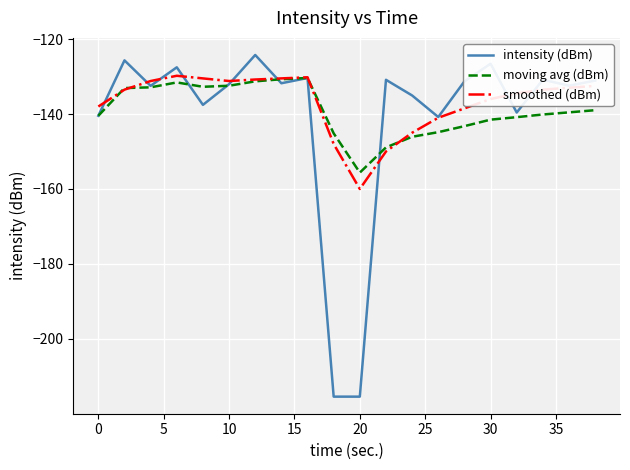

What are all the series names shown in the legend?

intensity (dBm), moving avg (dBm), smoothed (dBm)